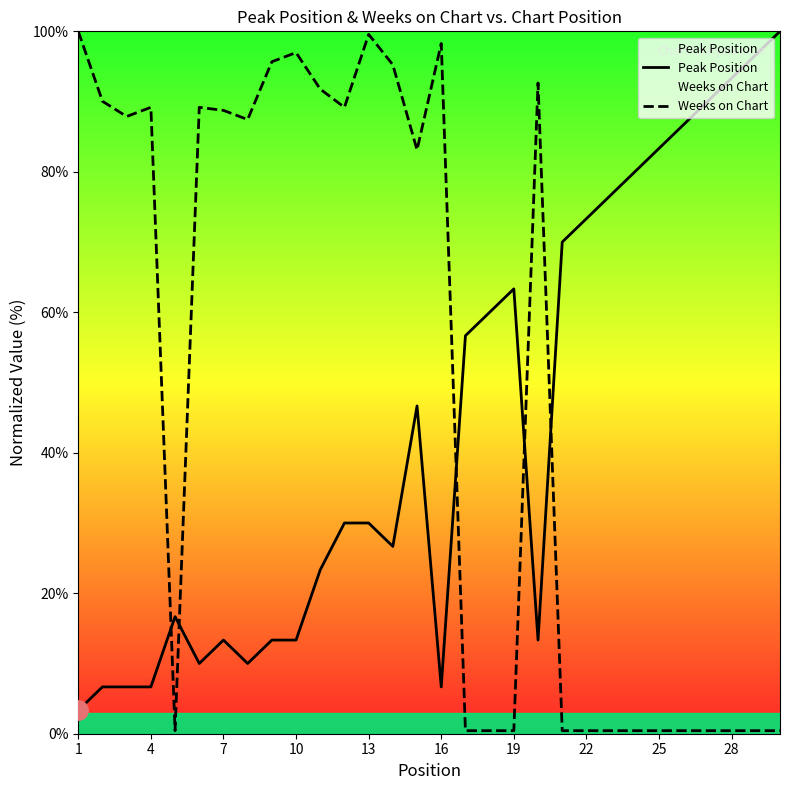

Rank the series by their average value, from highest to lowest.

Weeks on Chart, Peak Position